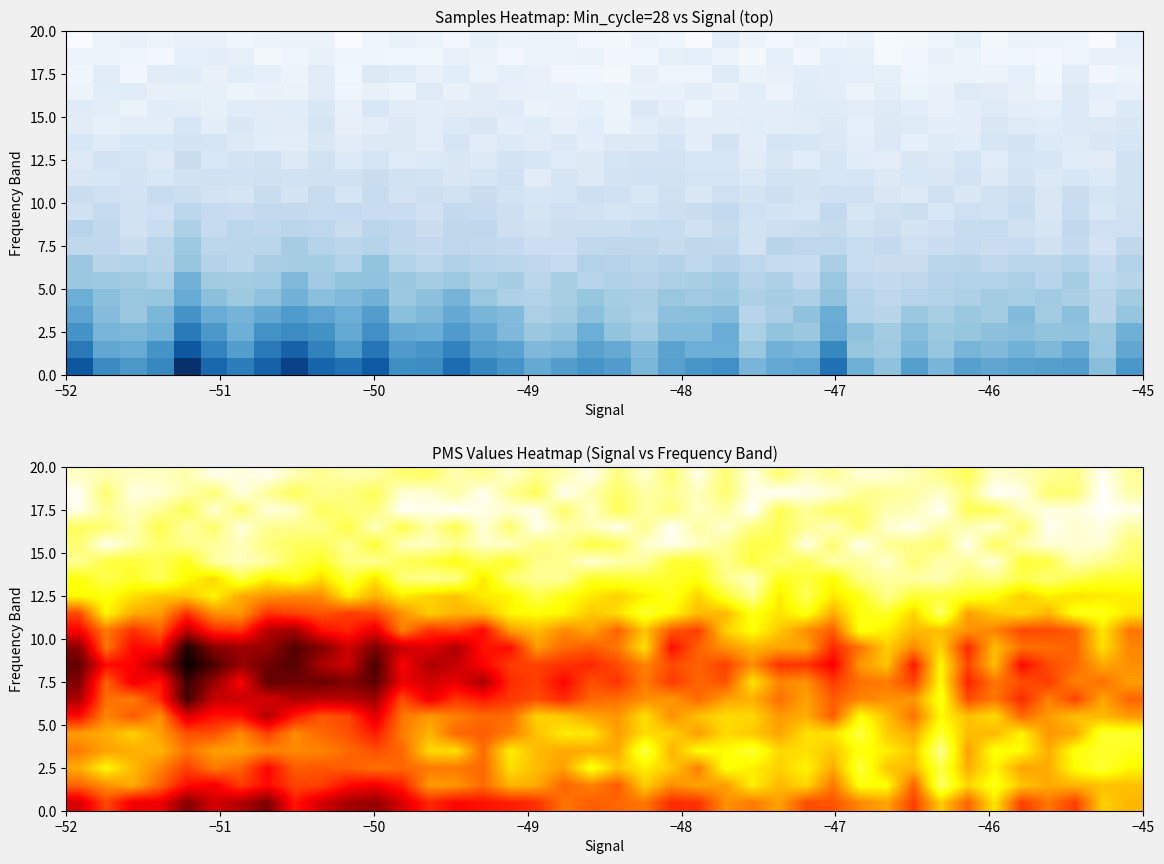

How many series are shown in this chart?

20